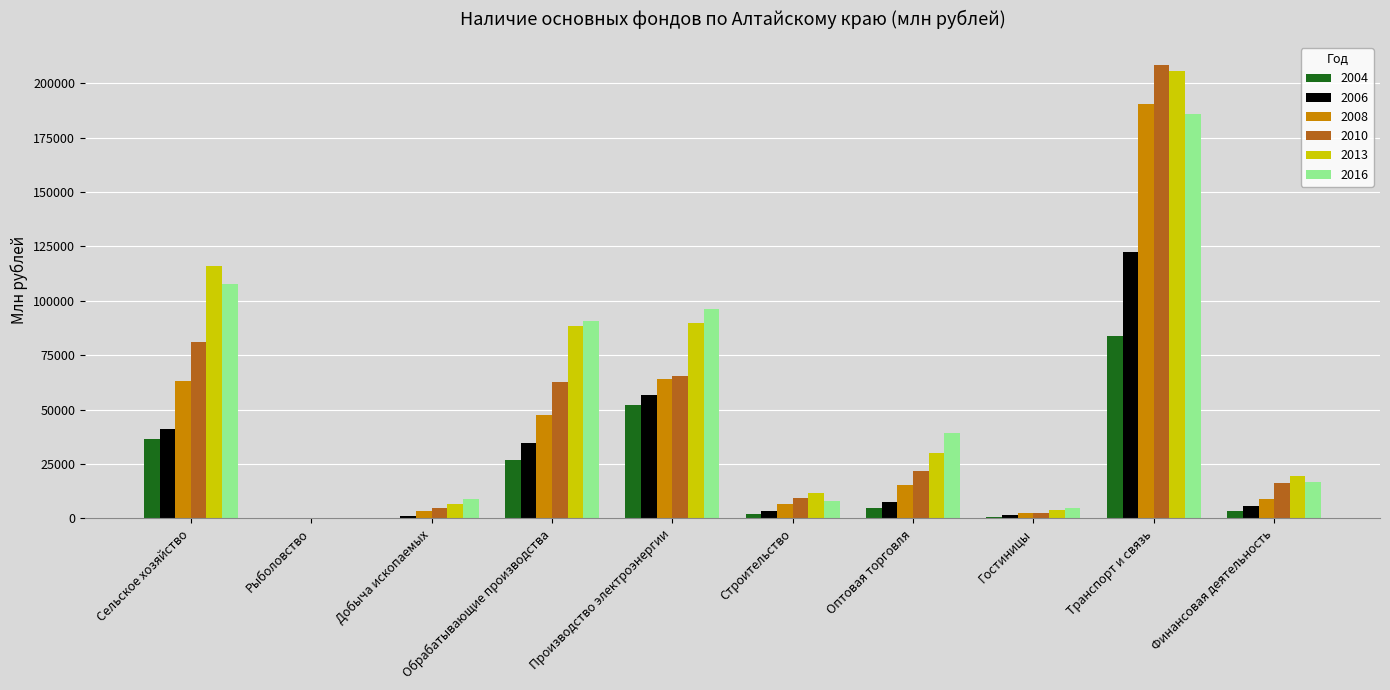

Does the chart contain stacked bars?

No